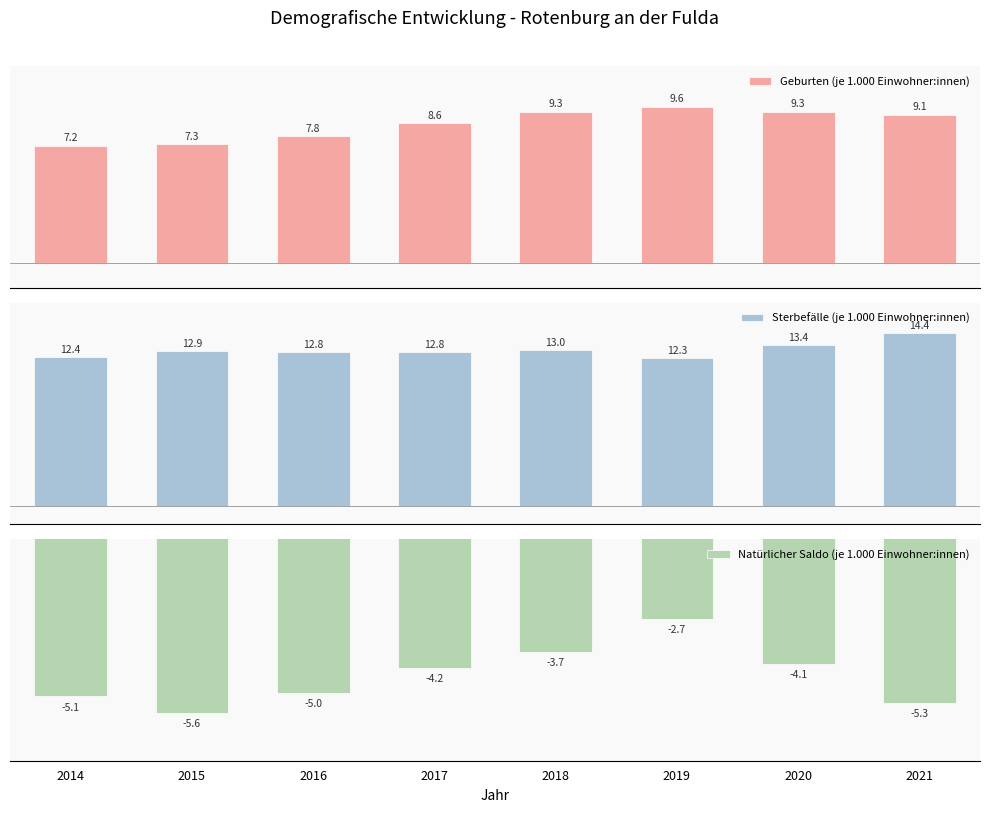

True or false: Geburten (je 1.000 Einwohner:innen) has a value of 14.8 at 2021.

False